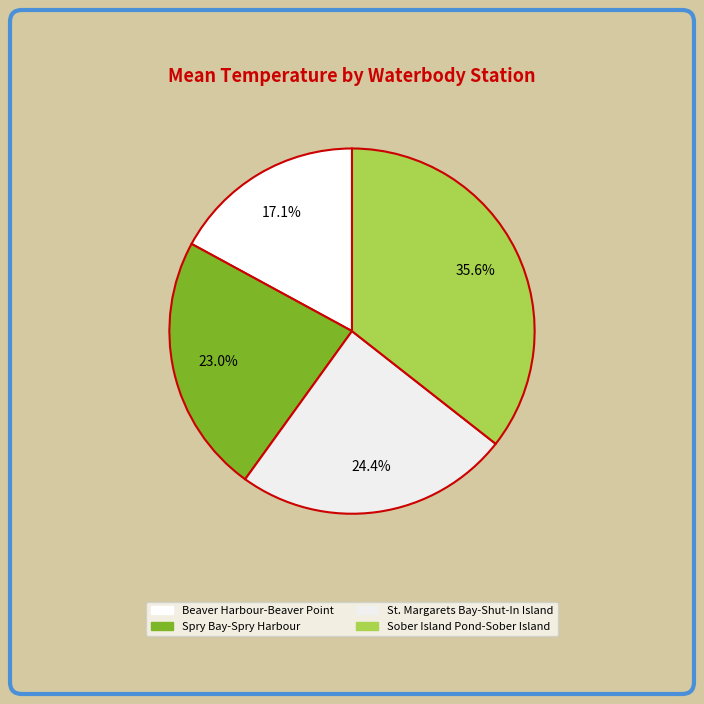

Does any single category account for the majority?

No